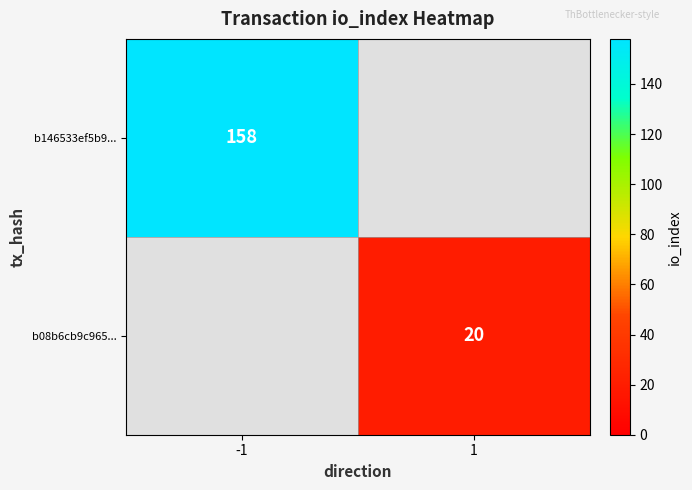

The value of b08b6cb9c965... at 1 is 9. True or false?

False